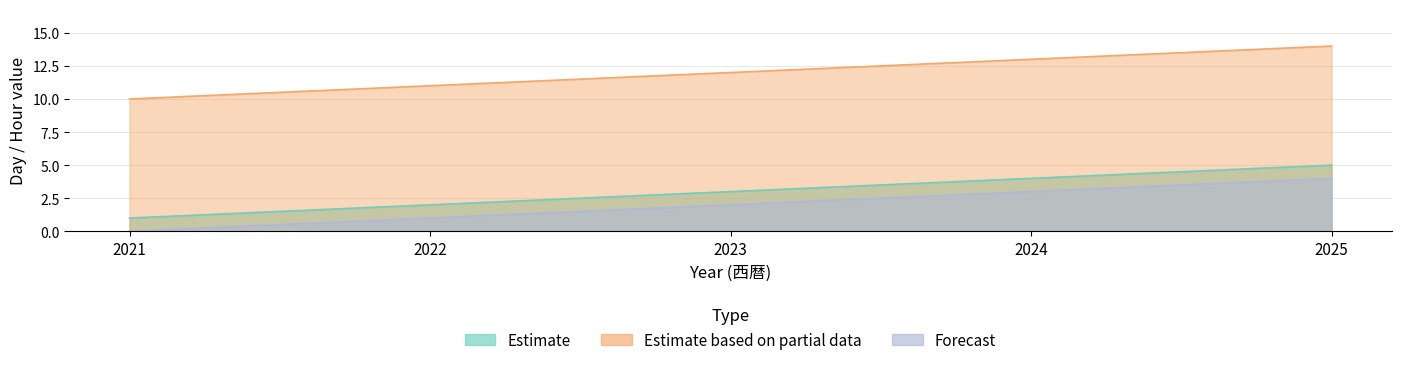

Does the chart have visible grid lines?

Yes